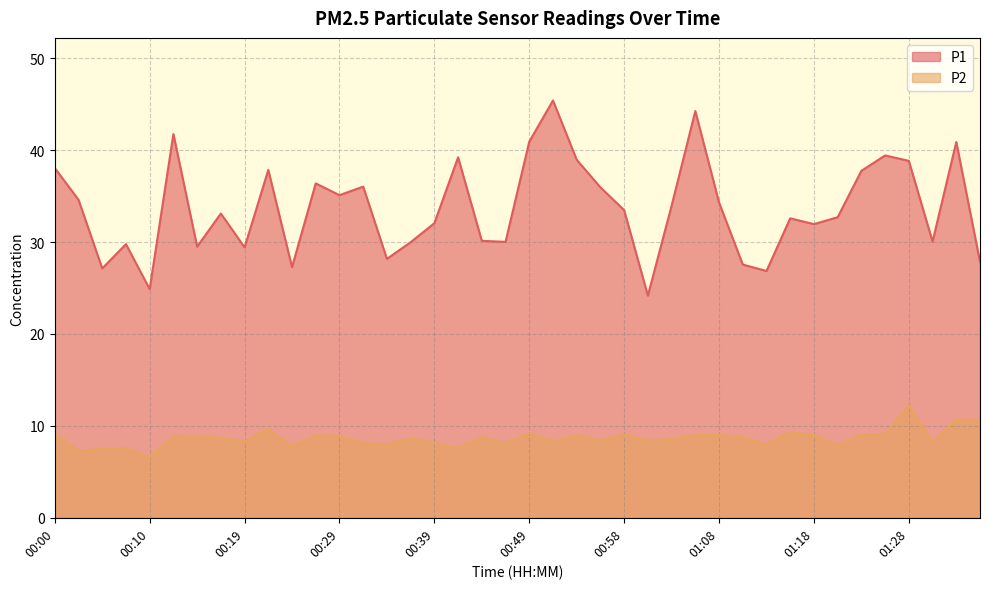

What is the minimum value for P1?

24.2